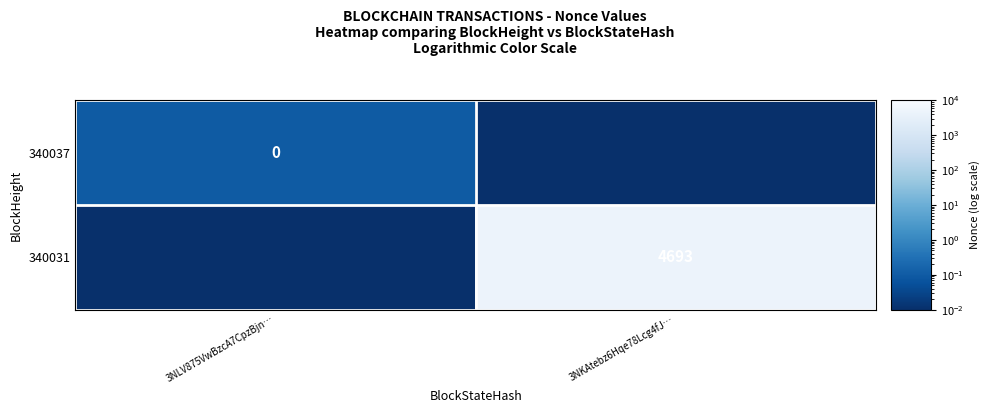

Is the value of 340031 at 3NKAtebz6Hqe78Lcg4fJ… greater than the value of 340037 at 3NLV875VwBzcA7CpzBjn…?

Yes